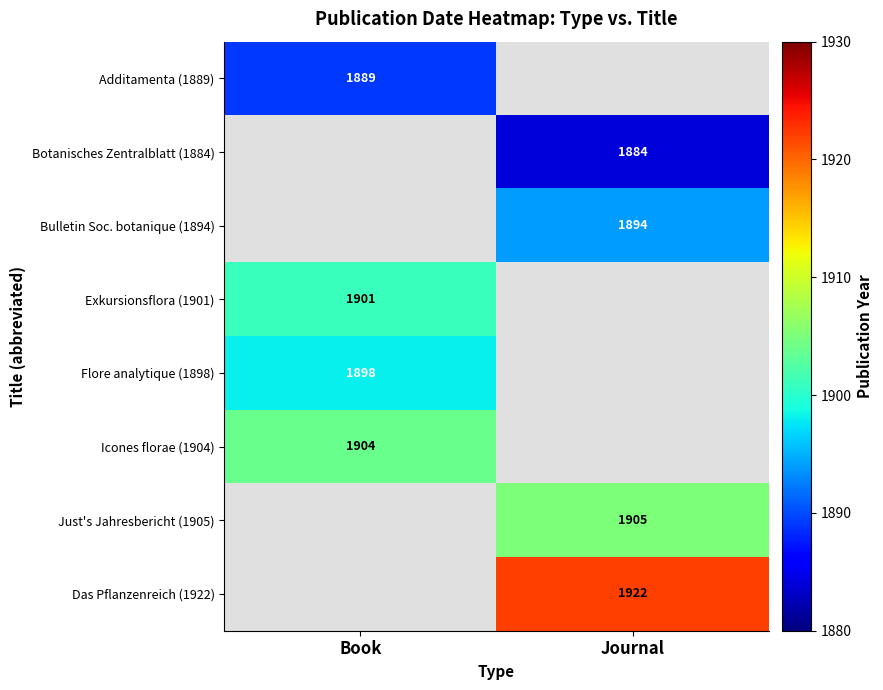

The value of Icones florae (1904) at Book is 3152.4. True or false?

False